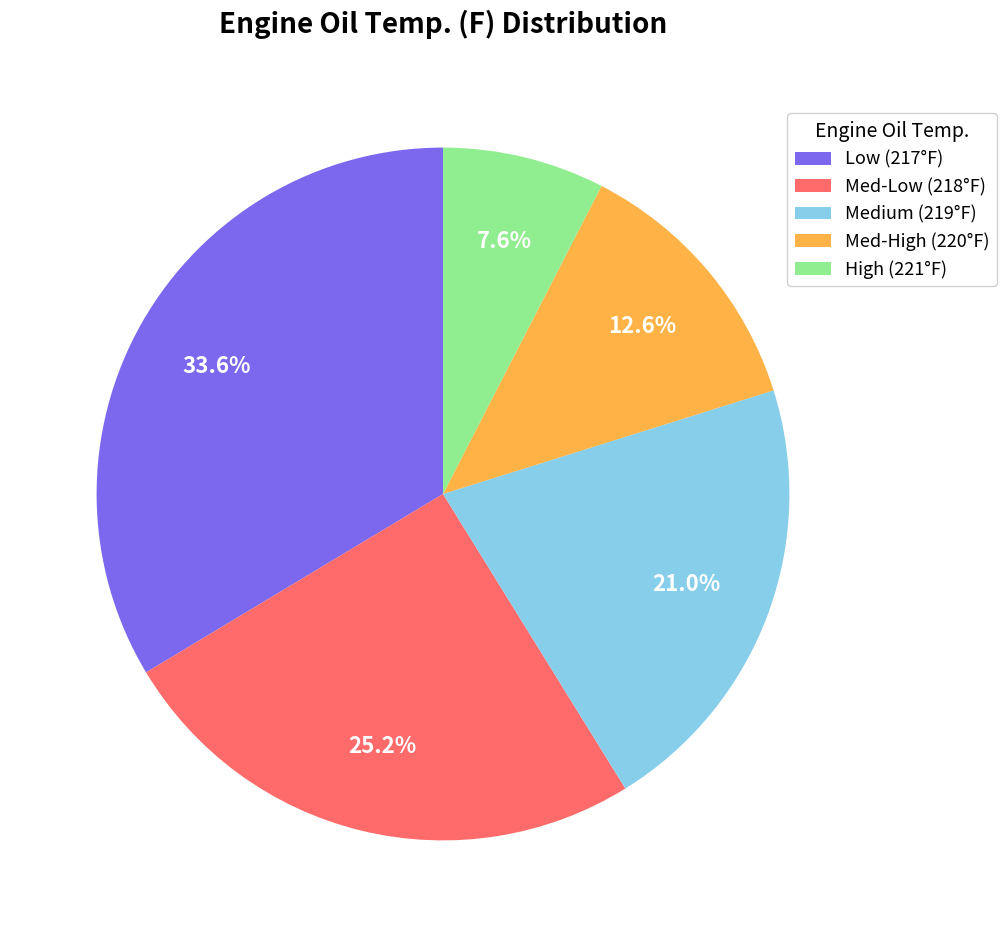

Rank the categories by value from highest to lowest.

Low (217°F), Med-Low (218°F), Medium (219°F), Med-High (220°F), High (221°F)